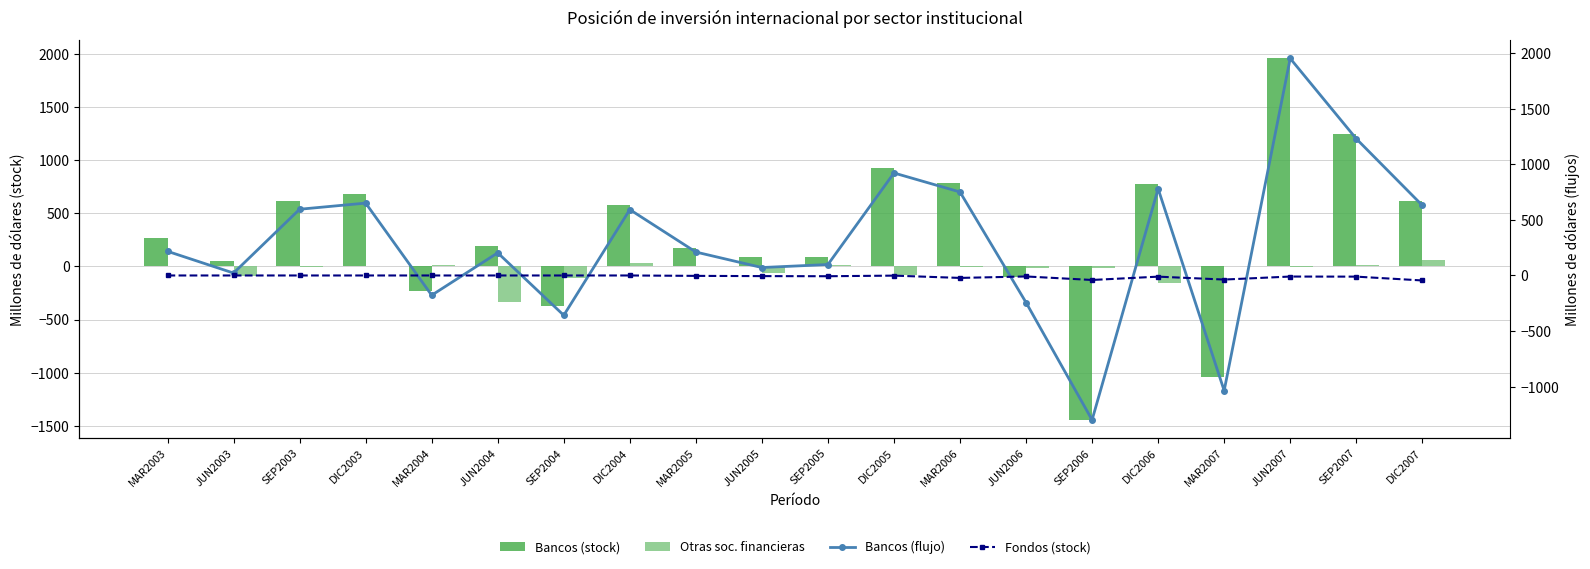

Which series changed the most between DIC2003 and JUN2005?

Bancos (stock)